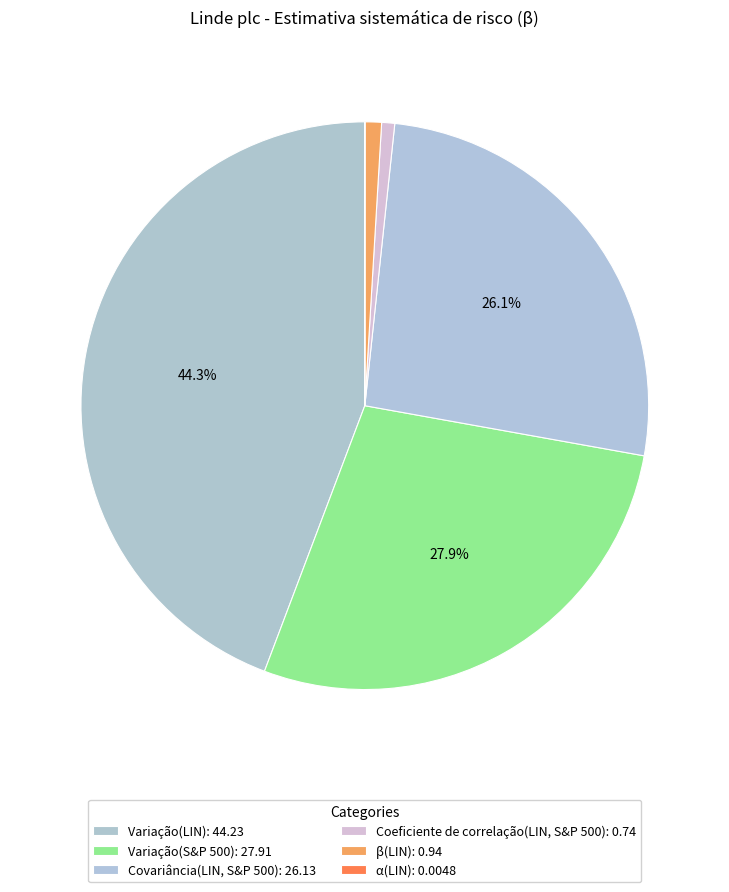

Which category has the smallest portion of the pie?

α(LIN)